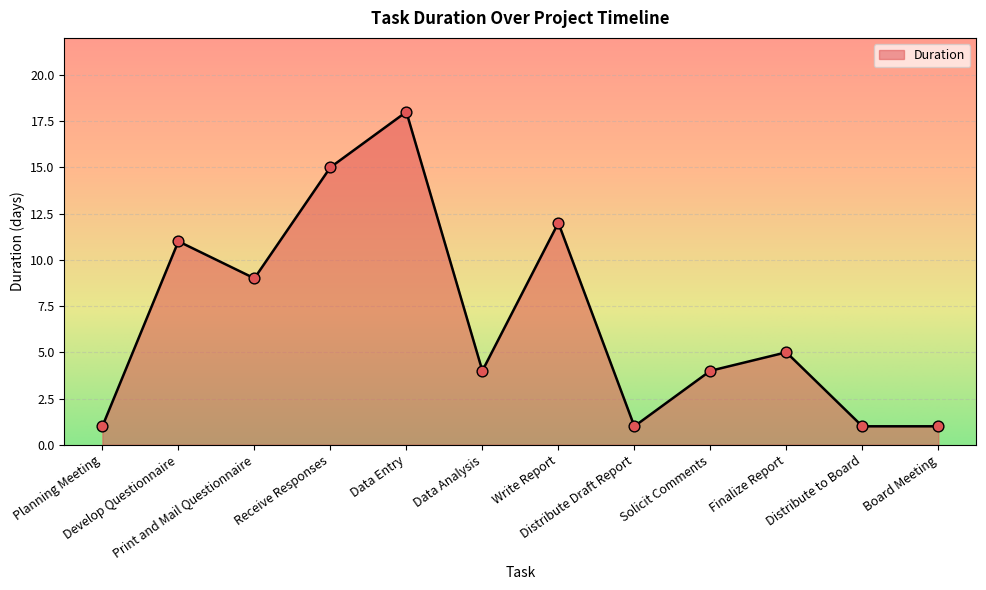

What is the change in value from Receive Responses to Write Report?

-3